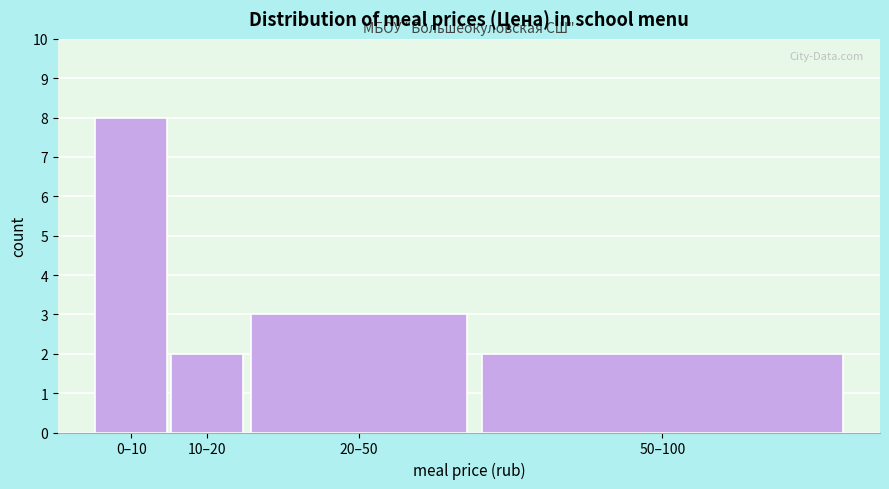

Reading left to right, transcribe all the data shown in this chart.

8	2	3	2